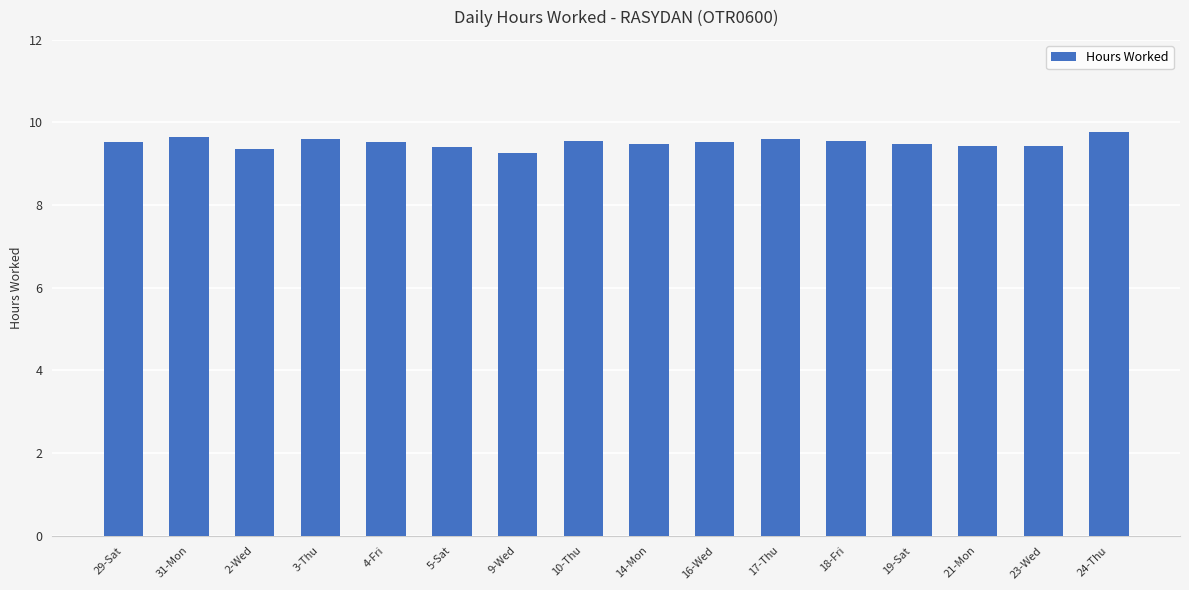

What is the change in value from 31-Mon to 10-Thu?

-0.1